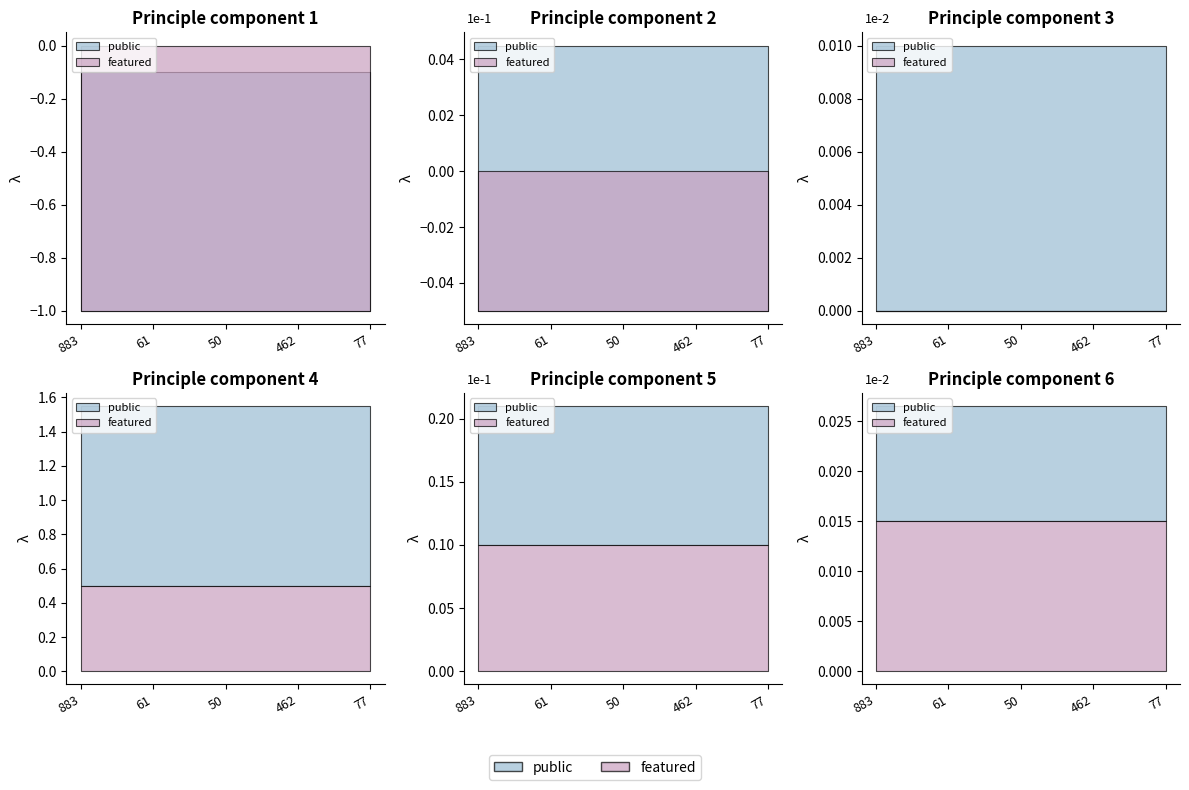

What are all the series names shown in the legend?

public, featured